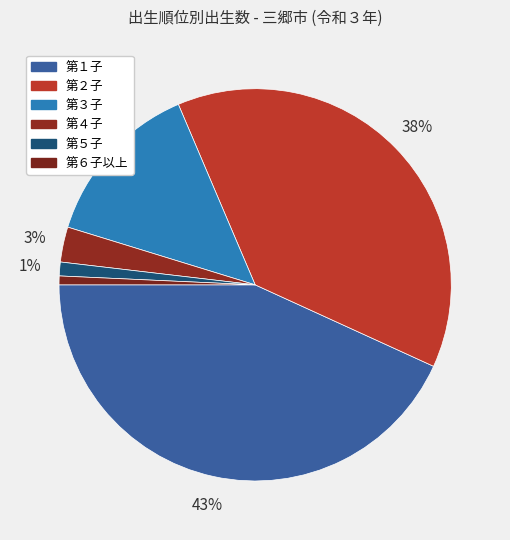

To the nearest percent, what portion does 第４子 represent?

3%